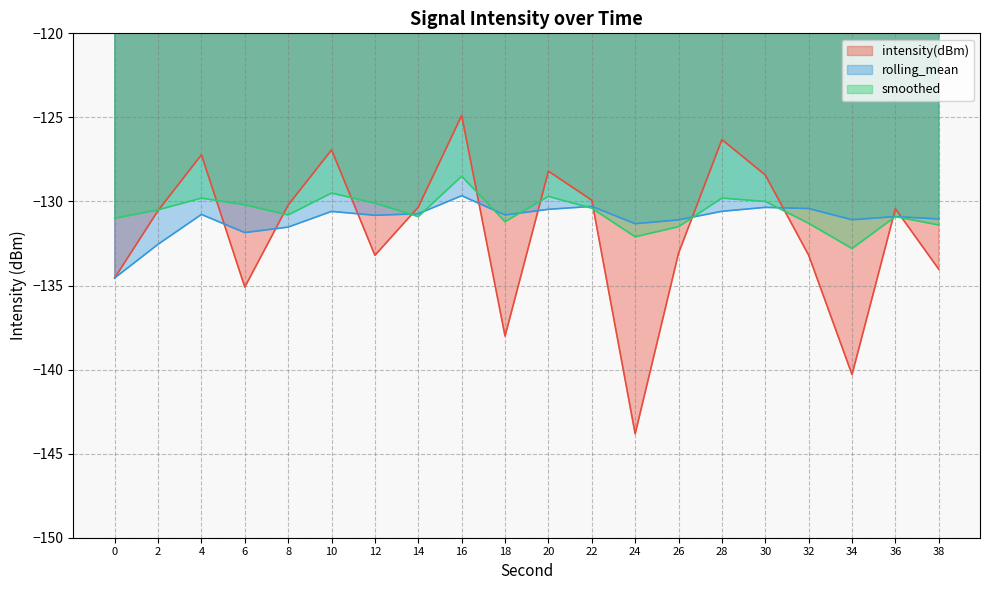

How many categories are shown in the chart?

20